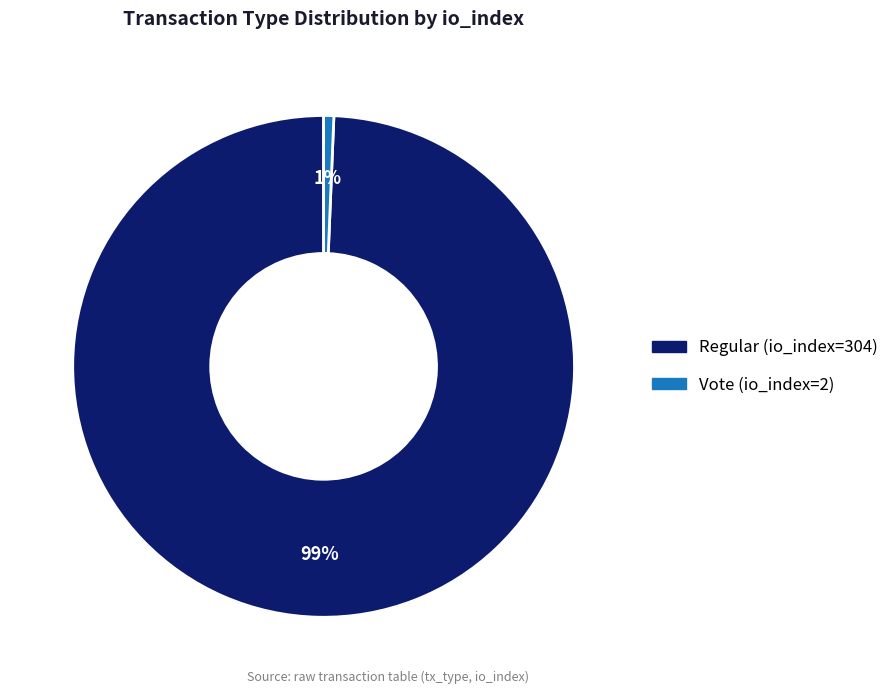

Do Regular (io_index=304) and Vote (io_index=2) together represent more than half of the pie?

Yes